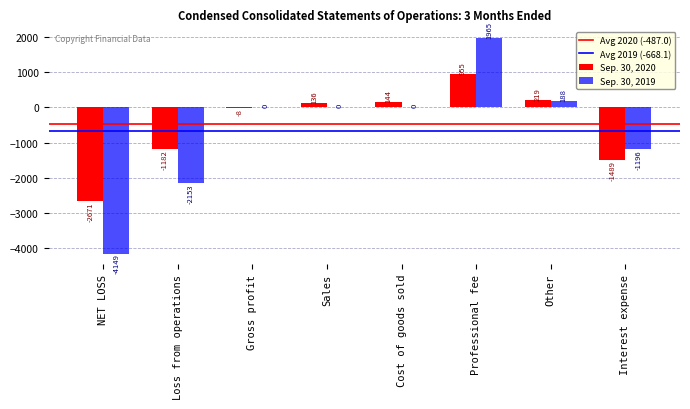

At which category does the chart reach its peak across all series?

Professional fee